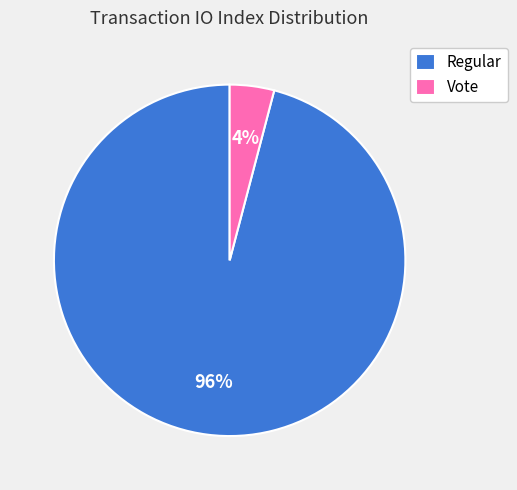

To the nearest percent, what is the average slice percentage?

50%